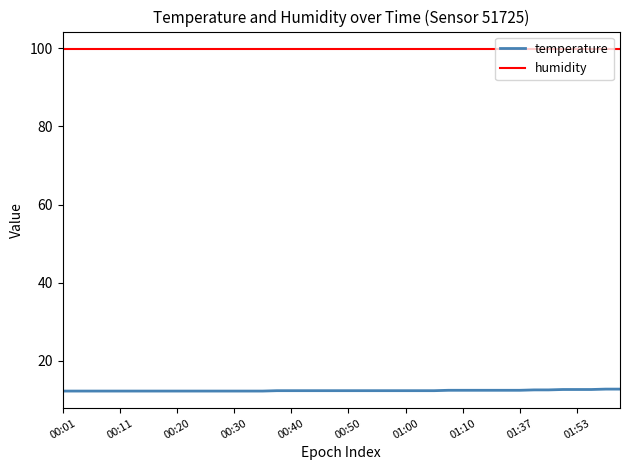

Rank the series by their average value, from lowest to highest.

temperature, humidity